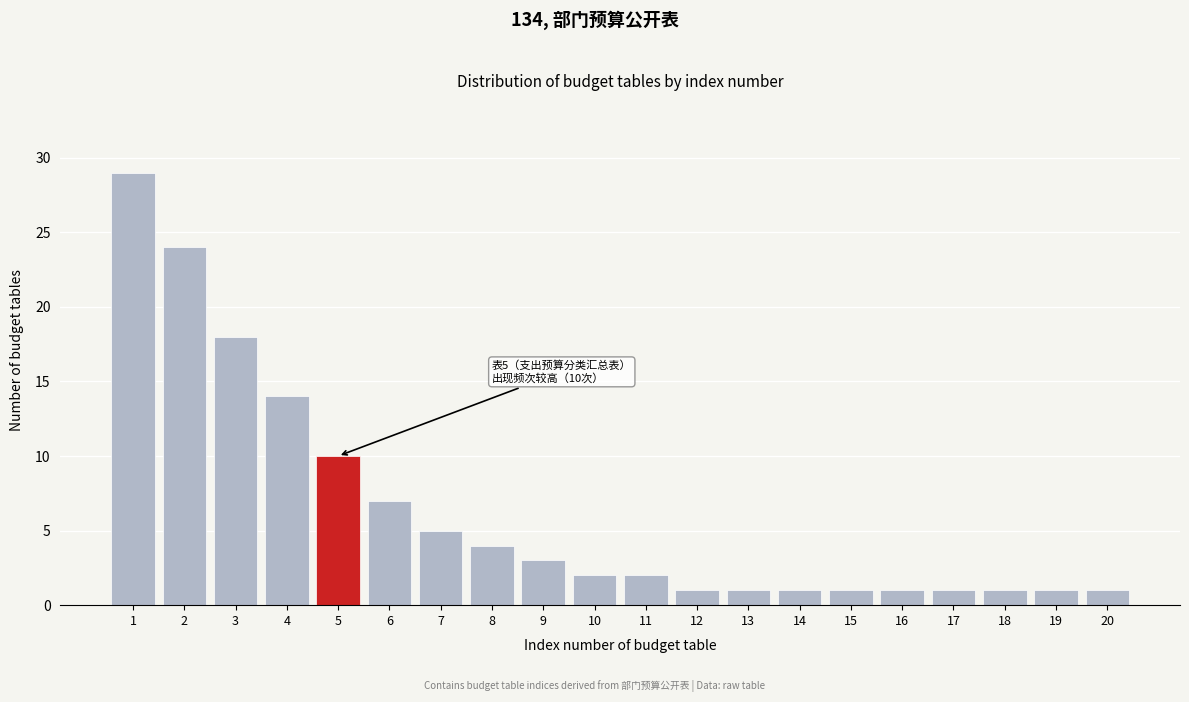

Reading left to right, what are all the values shown in this chart?

29	24	18	14	10	7	5	4	3	2	2	1	1	1	1	1	1	1	1	1